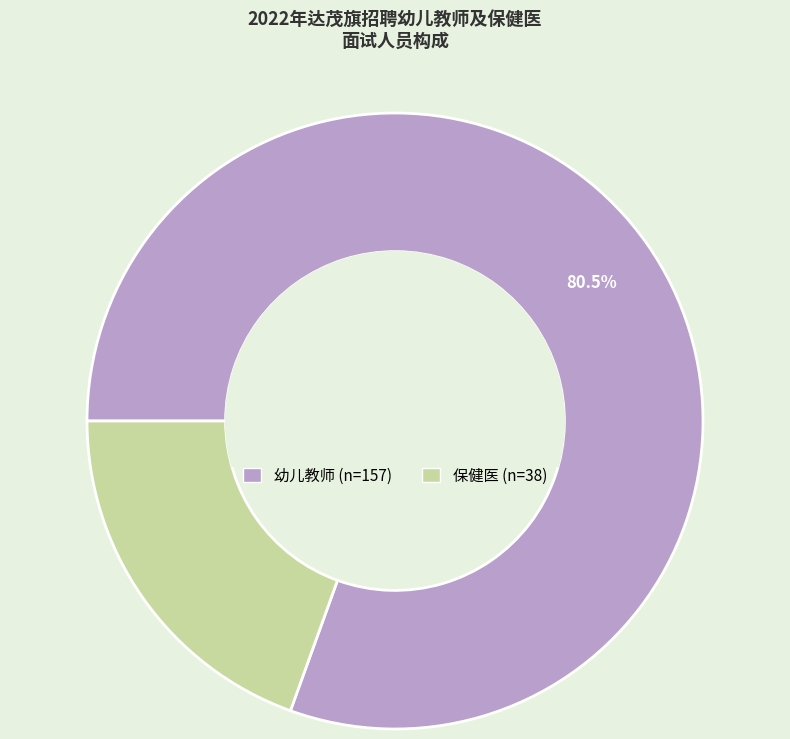

True or false: 幼儿教师 accounts for 73% of the total.

False